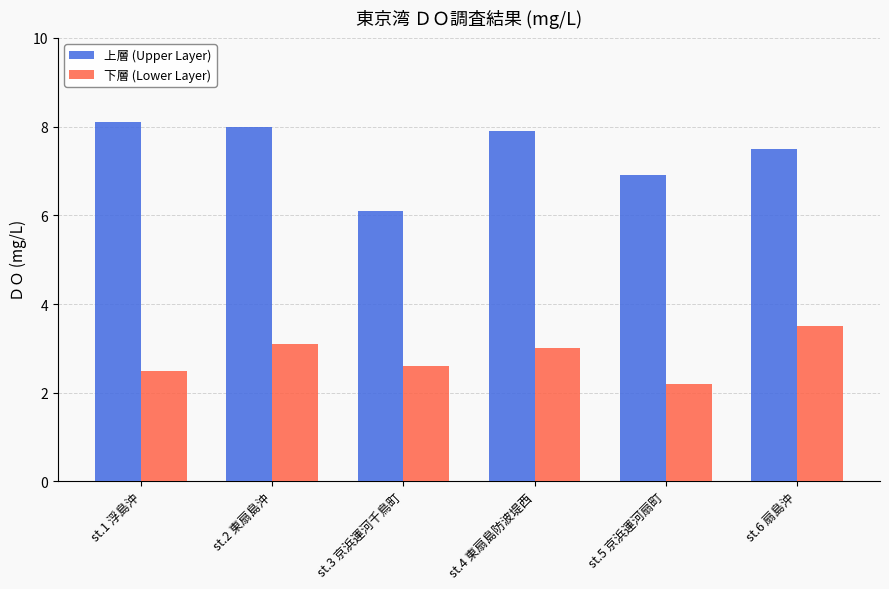

How many values in the 上層 (Upper Layer) series are below 7?

2